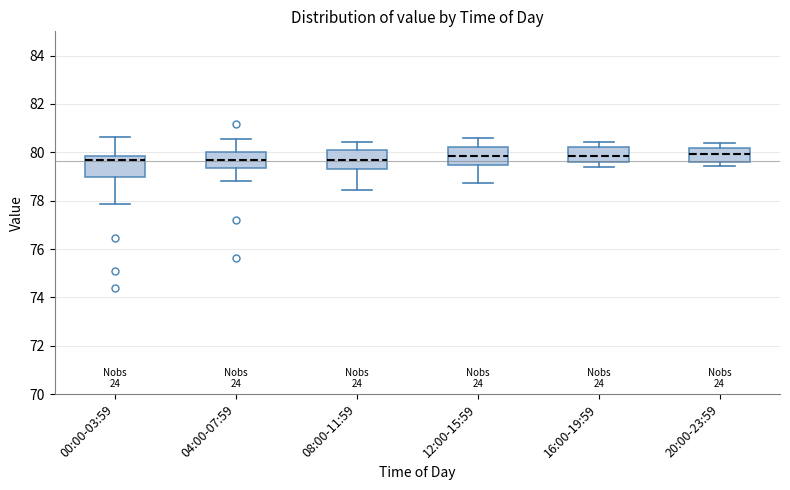

Where does the lower whisker of the box for 04:00-07:59 end on the y-axis? The values are not printed on the chart, so give them approximately, as read against the axis.

78.8